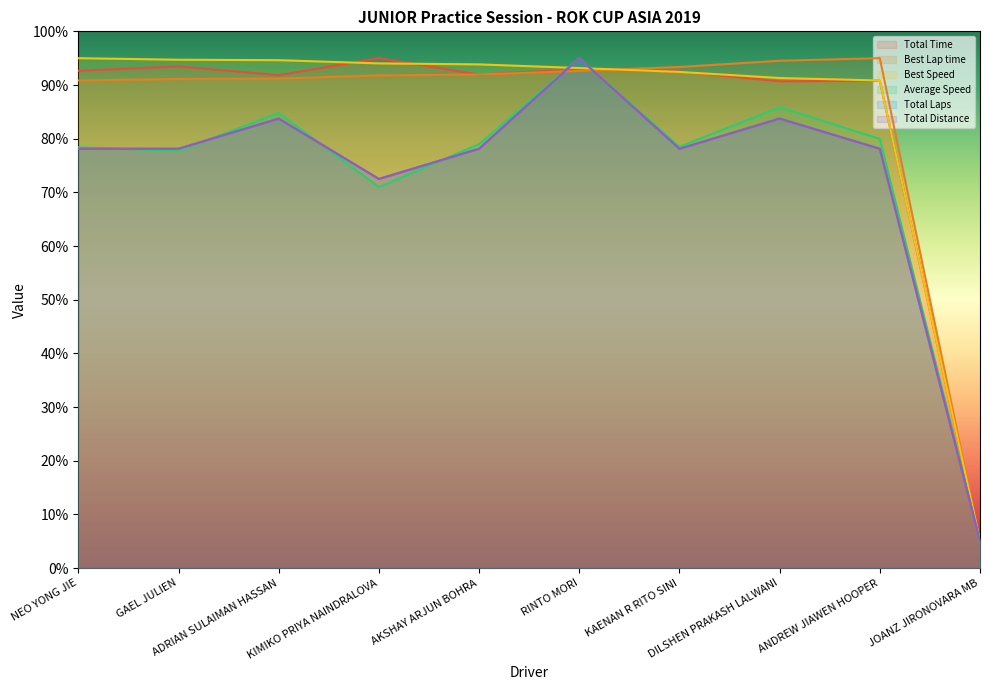

How many values in the Best Lap time series exceed 91?

8